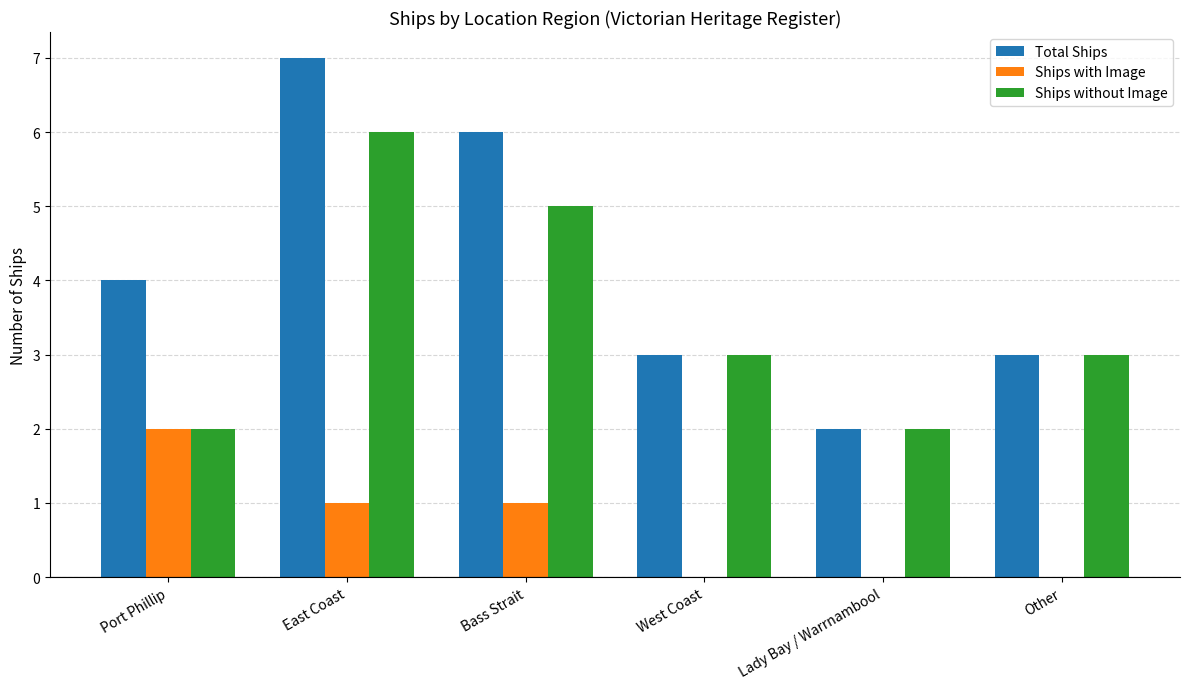

At which label does Ships without Image reach its peak?

East Coast